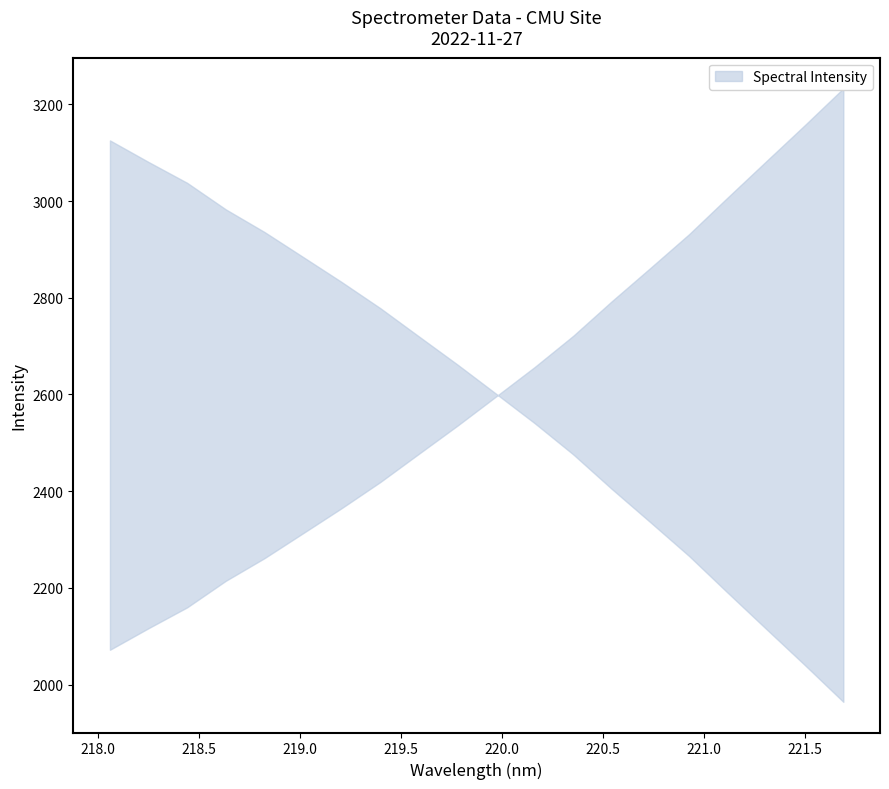

What is the difference between the values at 9 and 6?

170.7